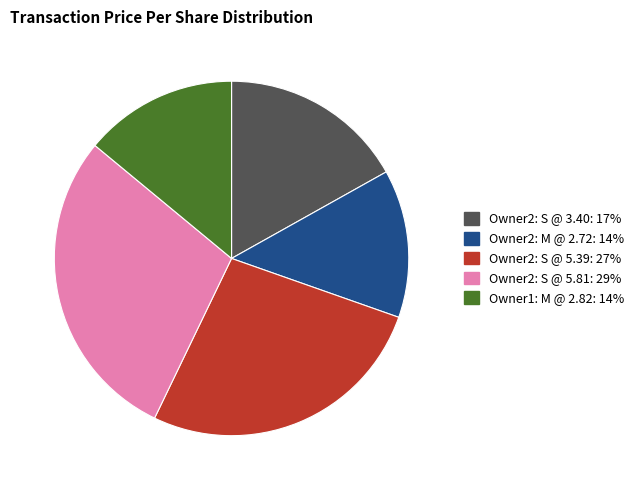

Is there a majority slice in this chart?

No